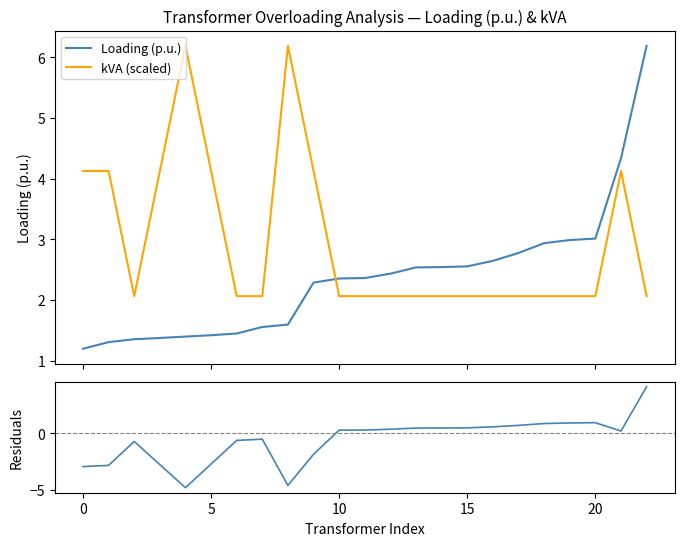

The value of Loading (p.u.) at 16 is 3.6. True or false?

False